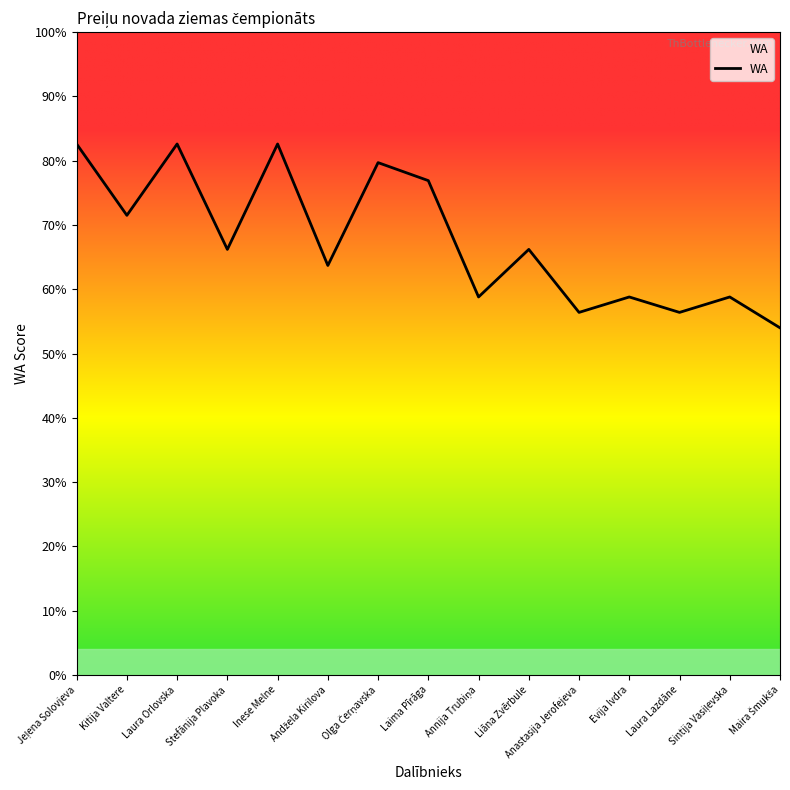

What is the maximum value shown in the chart?

826